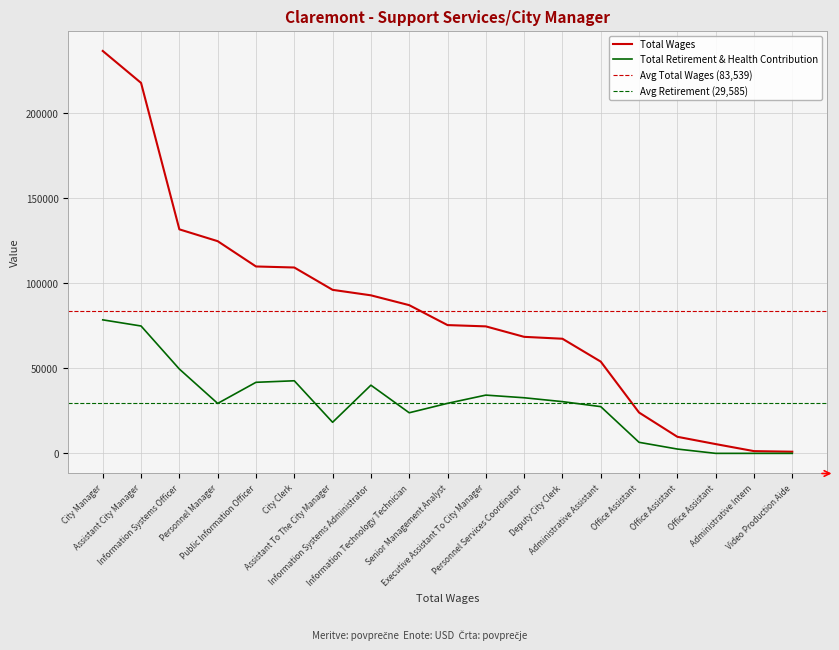

Which series has the widest spread of values?

Total Wages